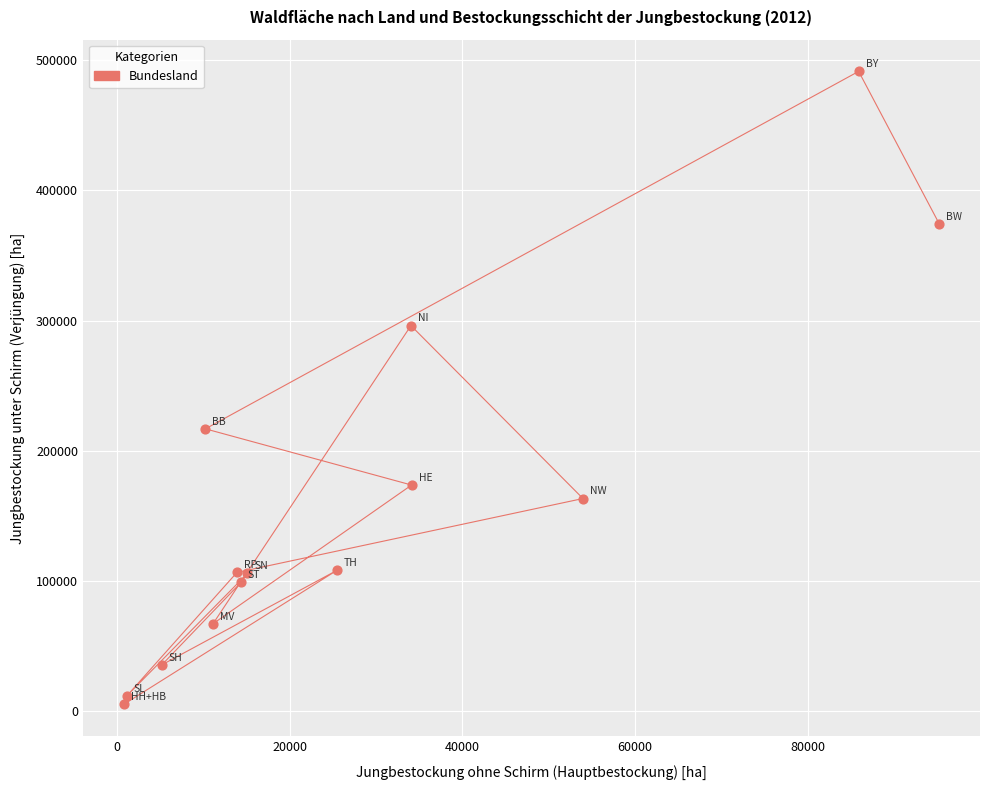

What is the range of X values (max minus min)?

94490.3